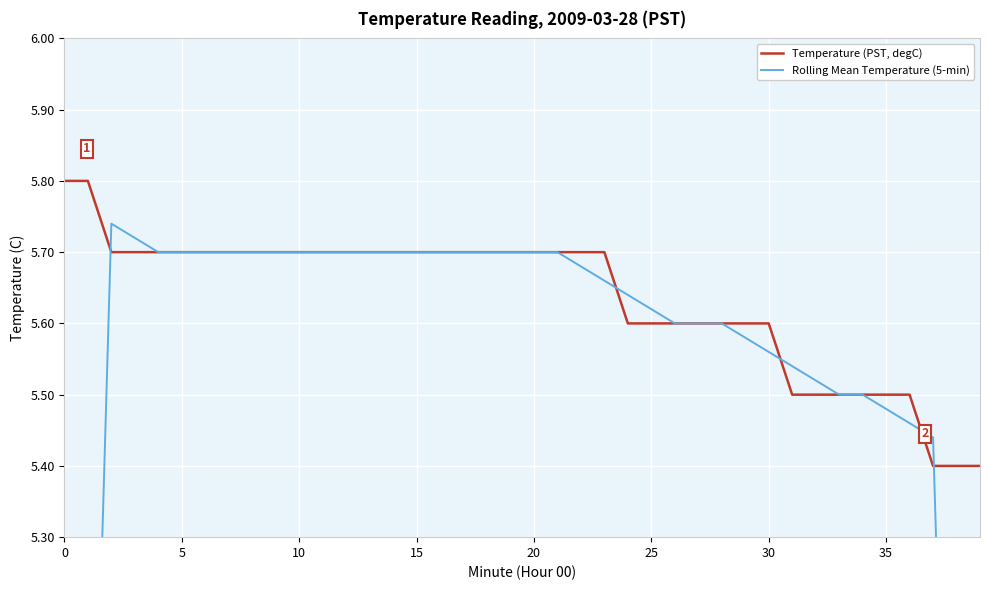

List the series in order of their peak value, highest first.

Temperature (PST, degC), Rolling Mean Temperature (5-min)